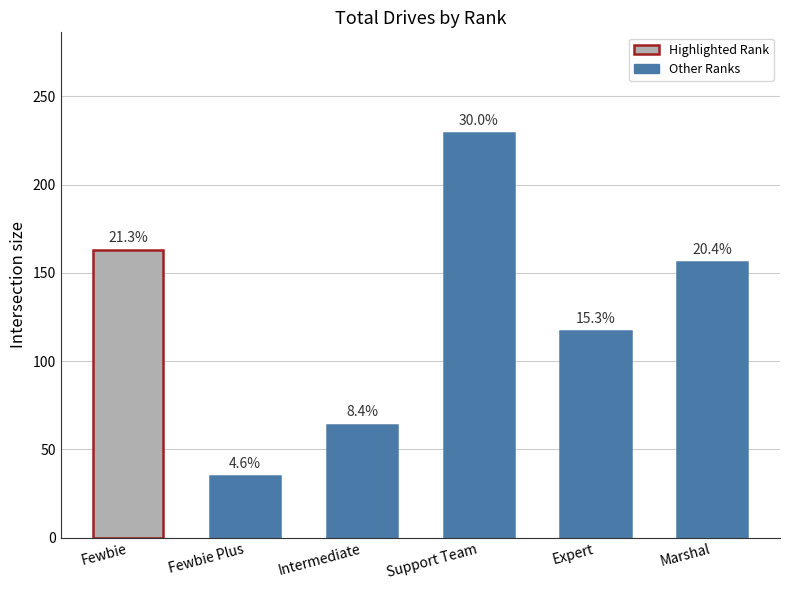

What is the value of the 3rd bar from the left?

64